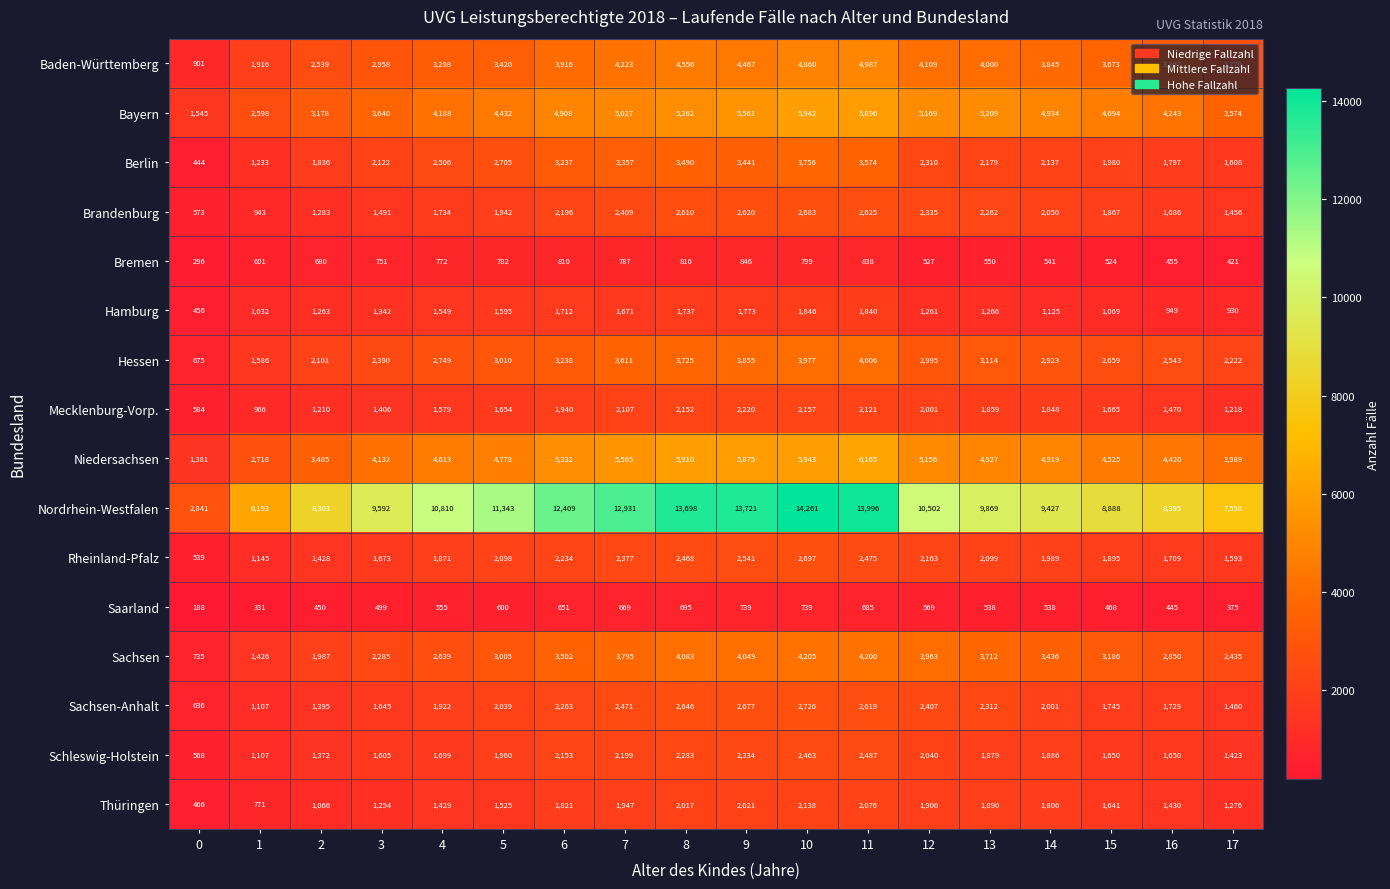

At which category is the sum across all series the highest?

10